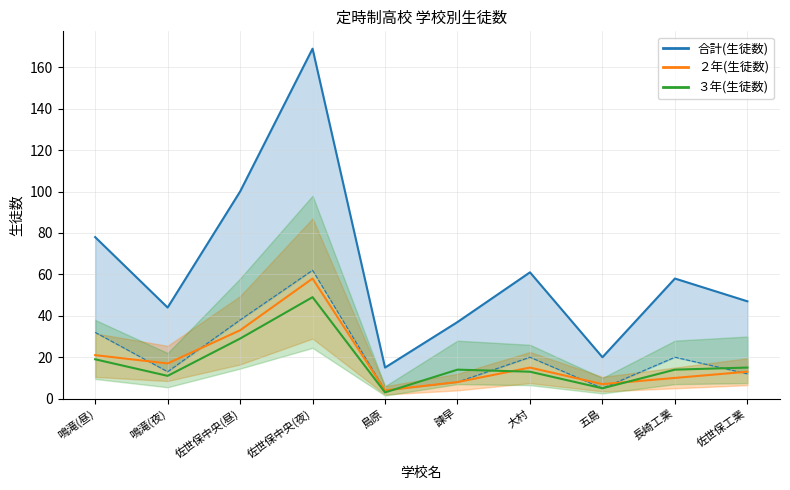

Which label corresponds to the smallest value in the chart?

島原